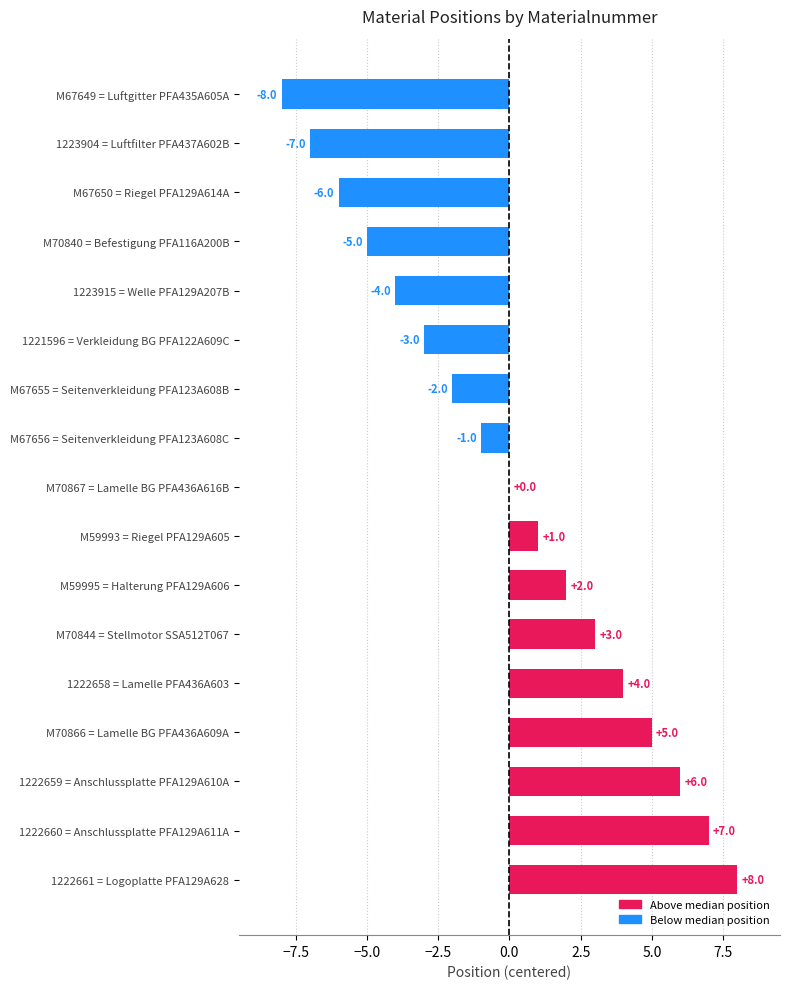

Reading bottom to top, what are all the values shown in this chart?

1222661 = Logoplatte PFA129A628=8	1222660 = Anschlussplatte PFA129A611A=7	1222659 = Anschlussplatte PFA129A610A=6	M70866 = Lamelle BG PFA436A609A=5	1222658 = Lamelle PFA436A603=4	M70844 = Stellmotor SSA512T067=3	M59995 = Halterung PFA129A606=2	M59993 = Riegel PFA129A605=1	M70867 = Lamelle BG PFA436A616B=0	M67656 = Seitenverkleidung PFA123A608C=-1	M67655 = Seitenverkleidung PFA123A608B=-2	1221596 = Verkleidung BG PFA122A609C=-3	1223915 = Welle PFA129A207B=-4	M70840 = Befestigung PFA116A200B=-5	M67650 = Riegel PFA129A614A=-6	1223904 = Luftfilter PFA437A602B=-7	M67649 = Luftgitter PFA435A605A=-8